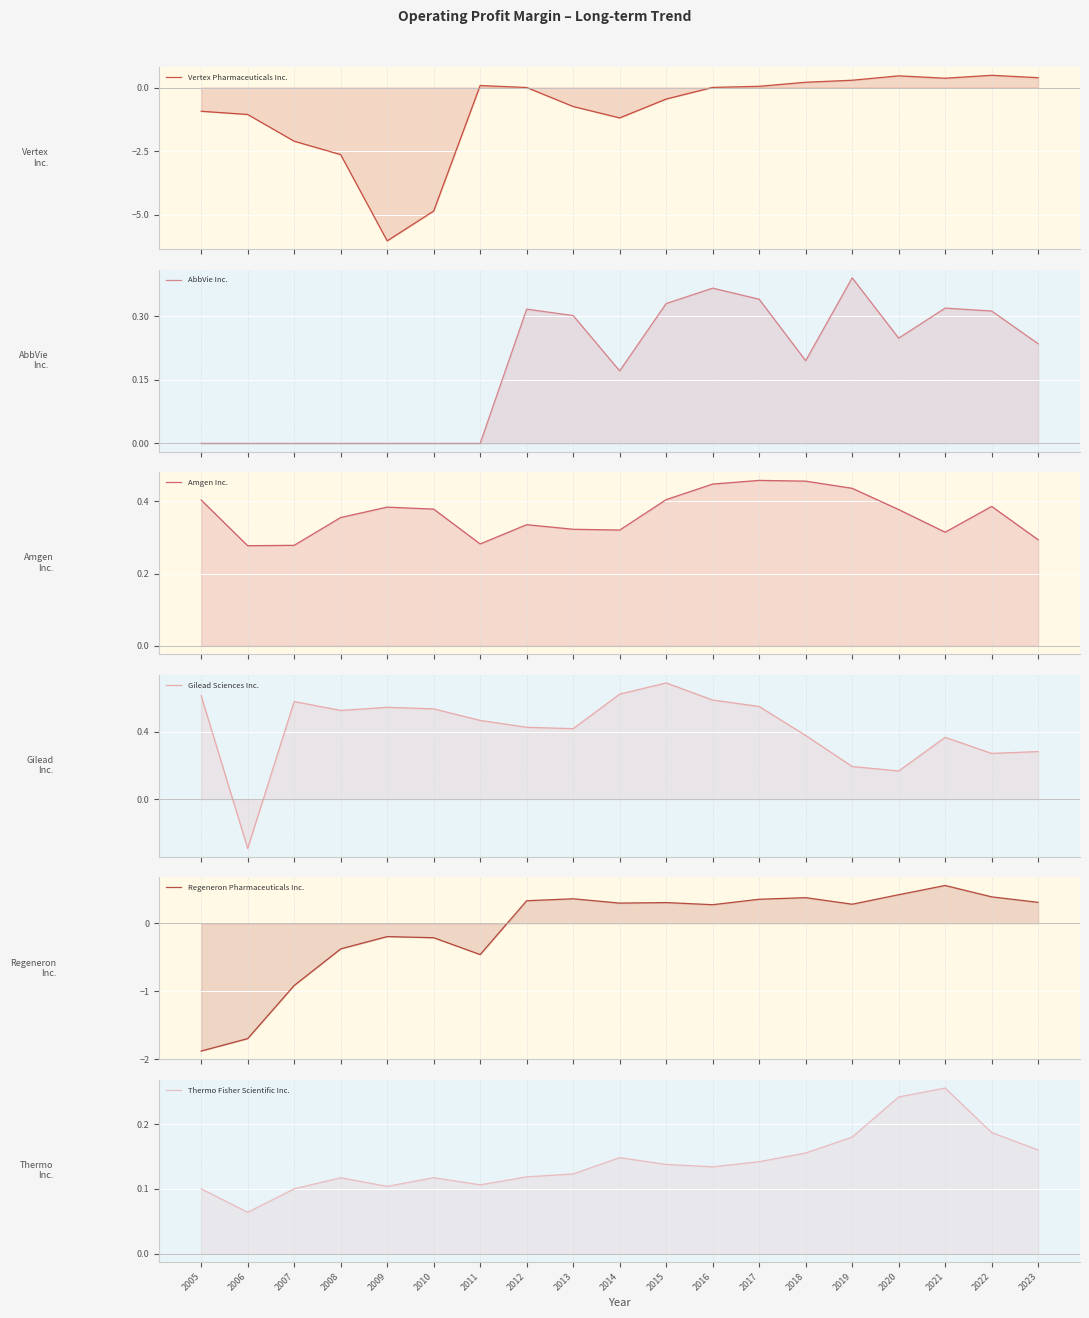

Is it true that Gilead Sciences Inc. equals 0.6 at 2005?

True